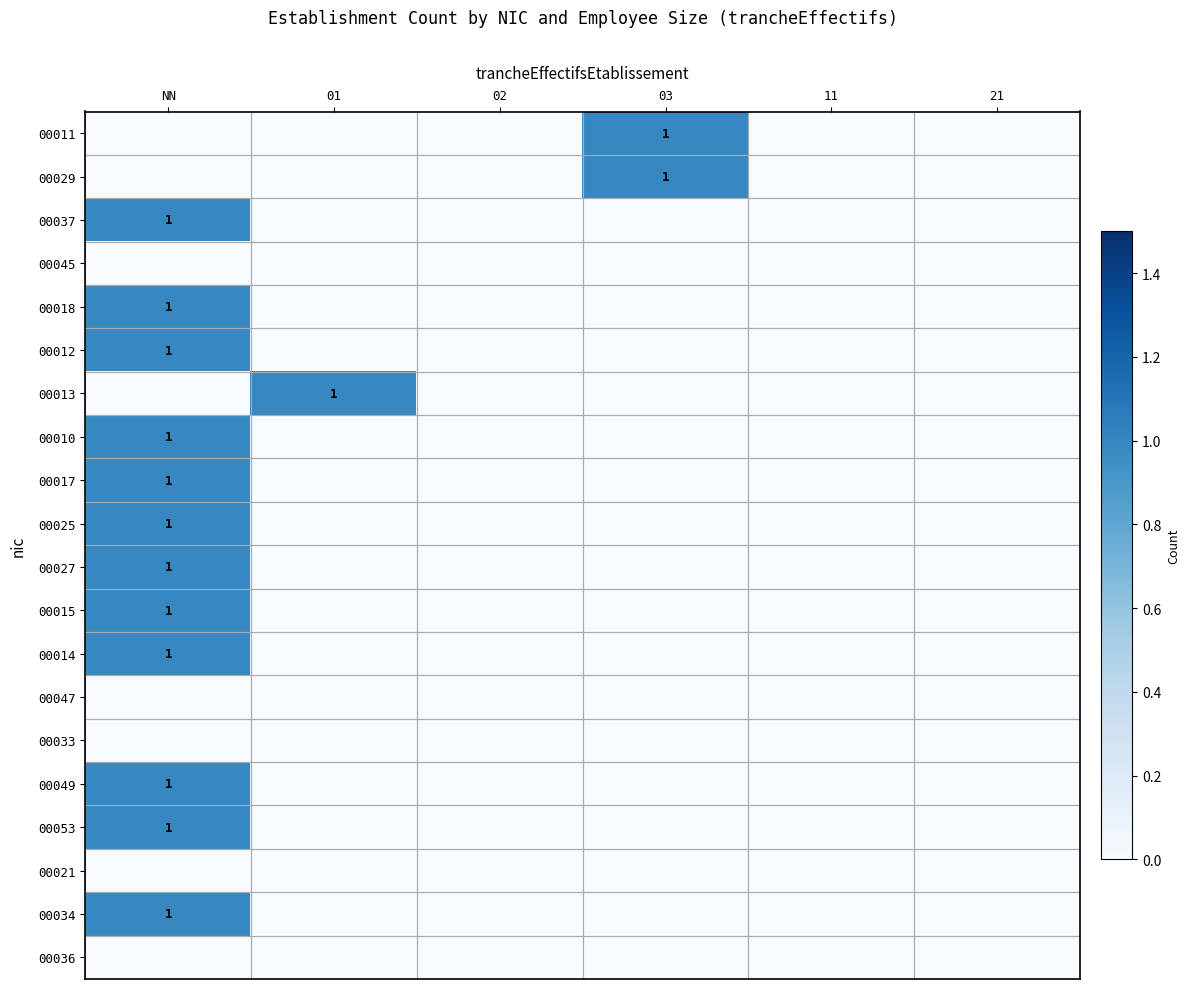

The 00053 series shows 0 at NN. True or false?

False